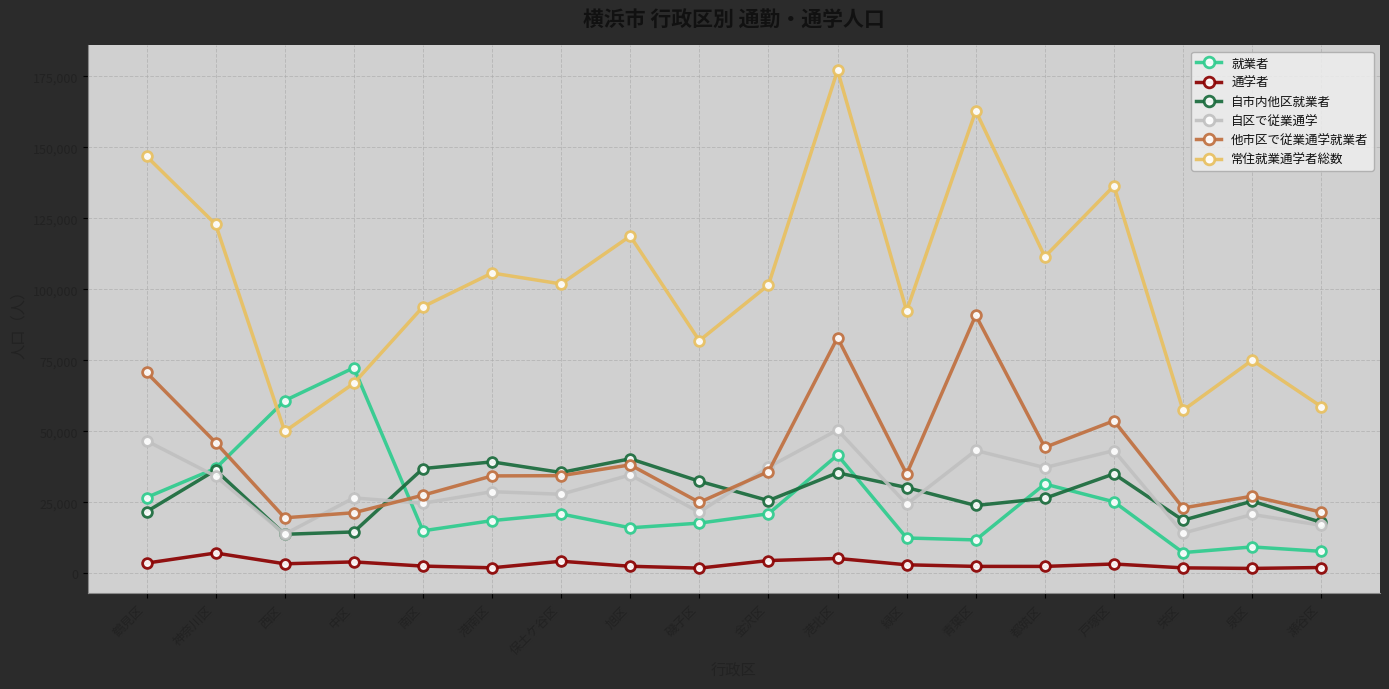

Is this an area chart (filled region under the line)?

No